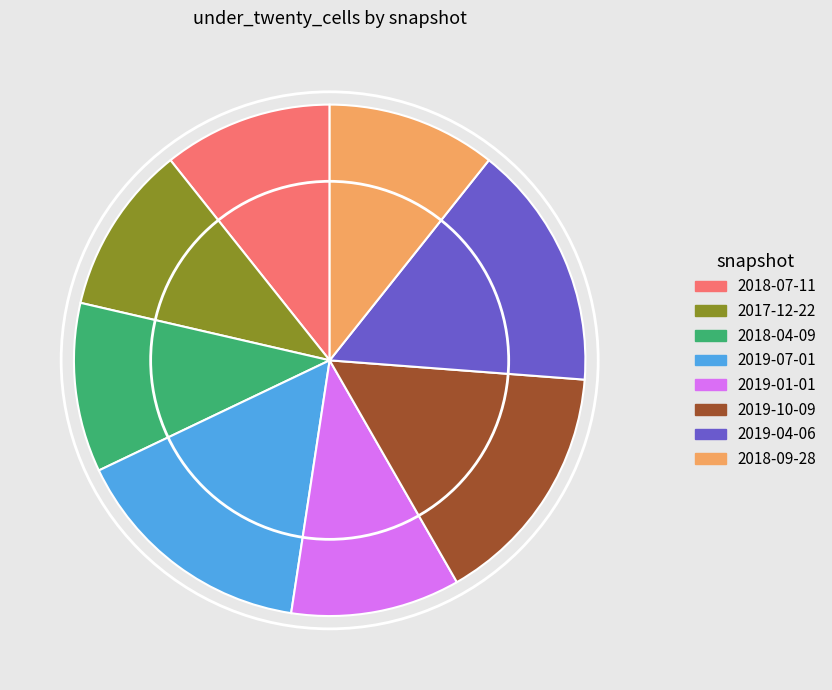

The 2018-04-09 slice represents 11% of the pie. True or false?

True